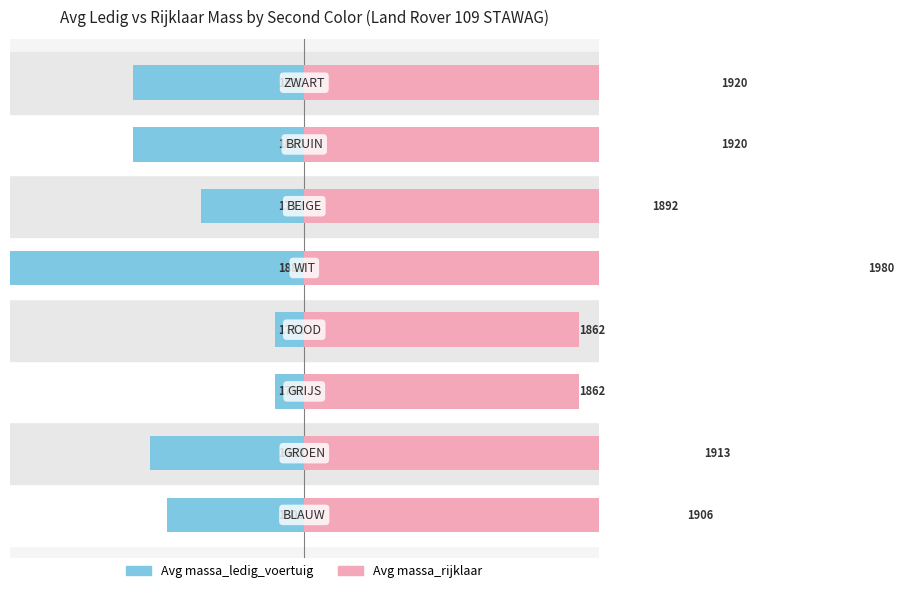

What are all the series names shown in the legend?

Avg massa_ledig_voertuig, Avg massa_rijklaar